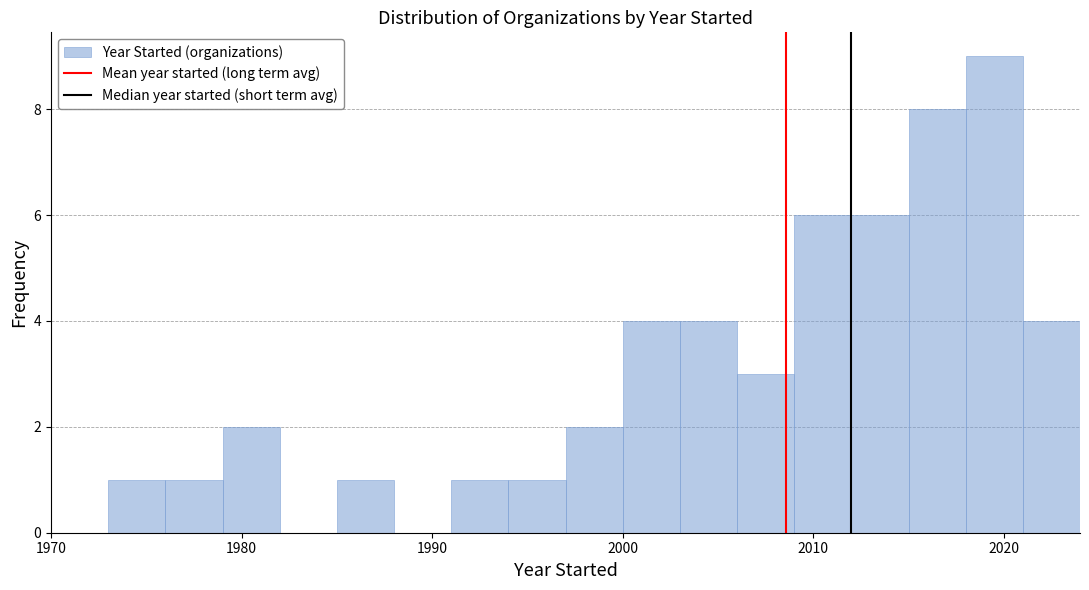

Around what value on the x-axis is the tallest bar? Give the approximate position of its centre, as read against the axis.

2020